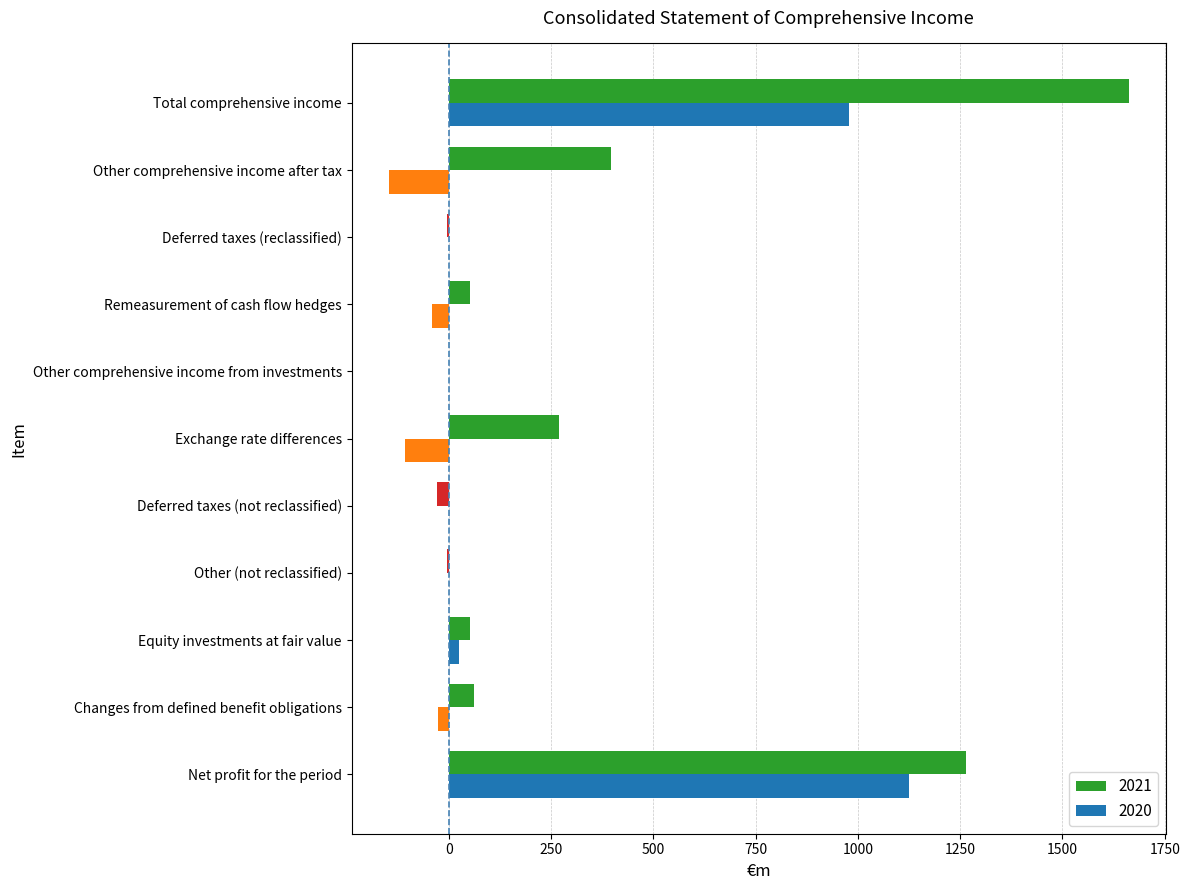

What is the sum of the 2020 values at Other (not reclassified) and Total comprehensive income?

977.6